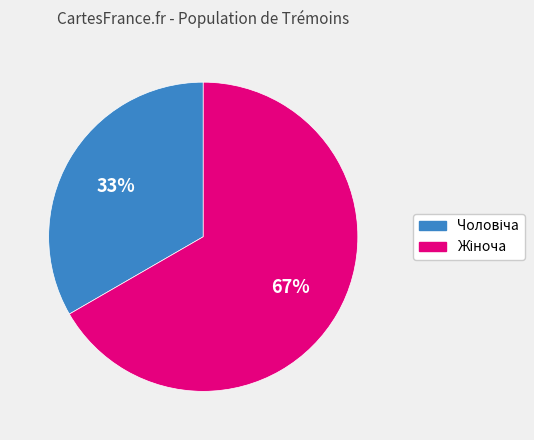

How many segments does this pie chart have?

2